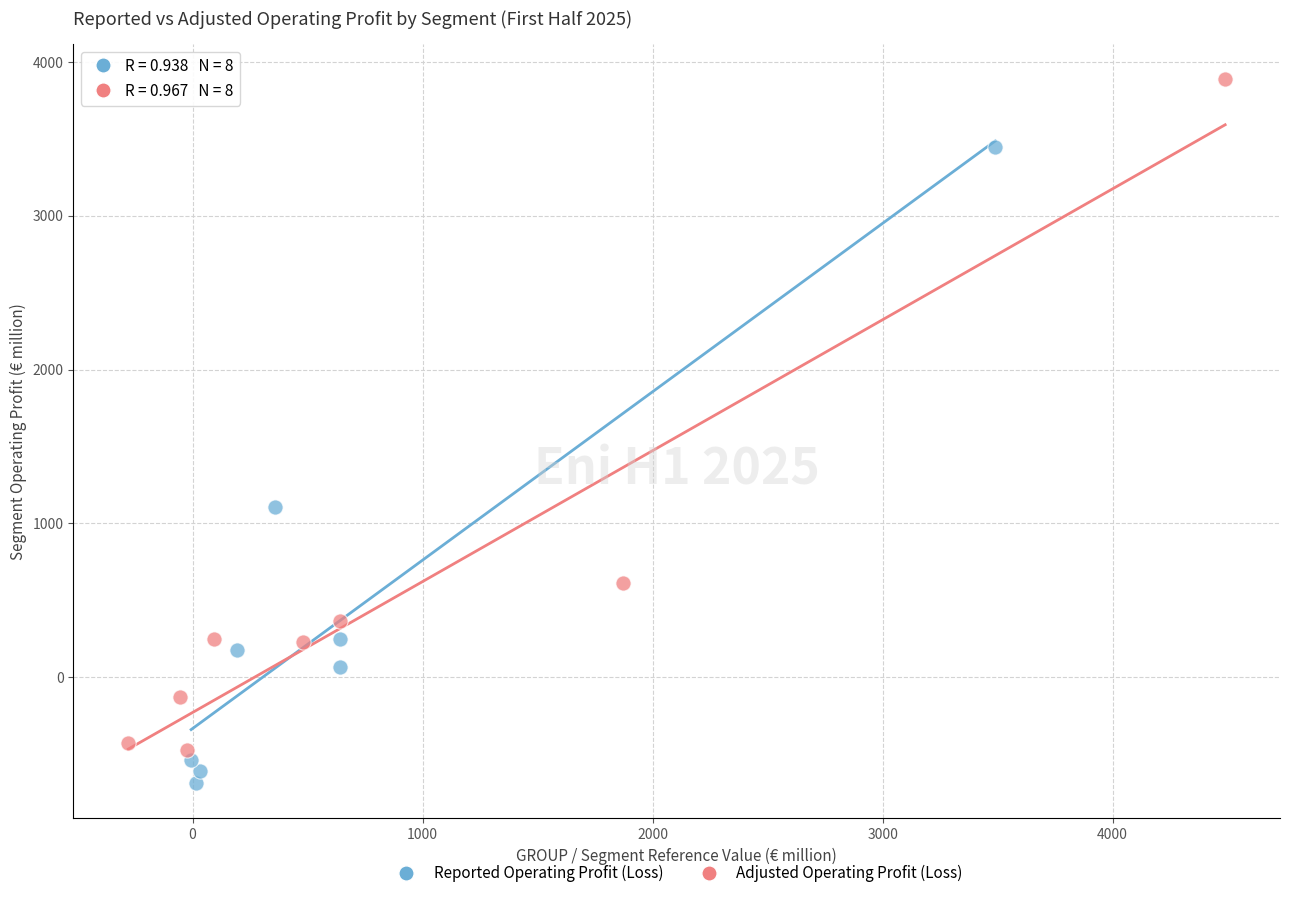

Which series reaches the maximum Y coordinate?

Adjusted Operating Profit (Loss)